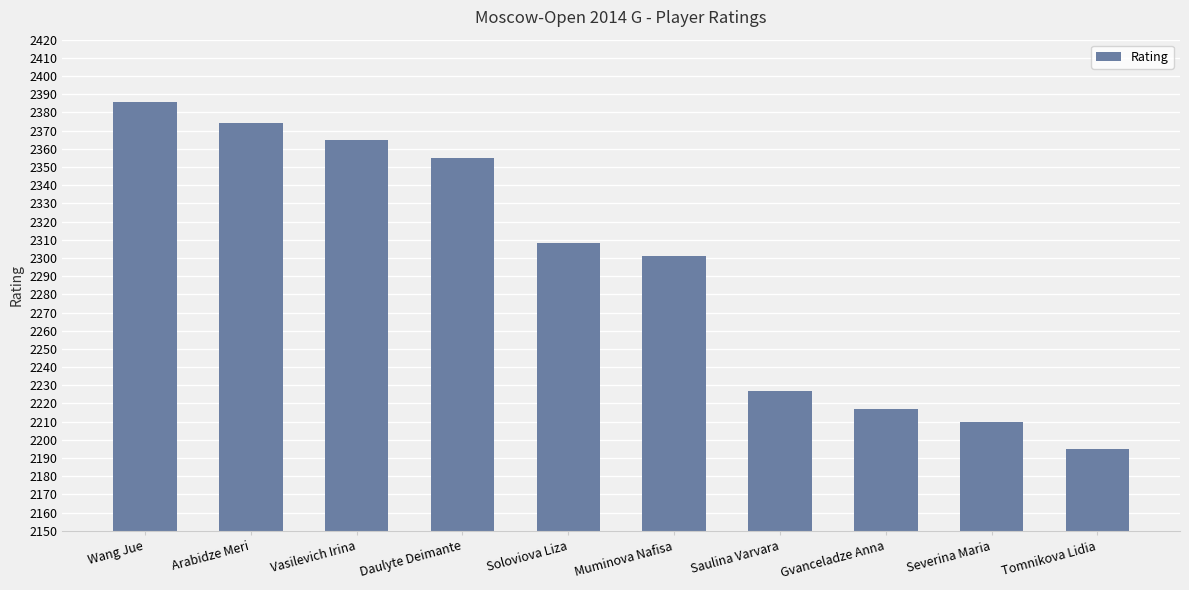

What is the average value?

2294